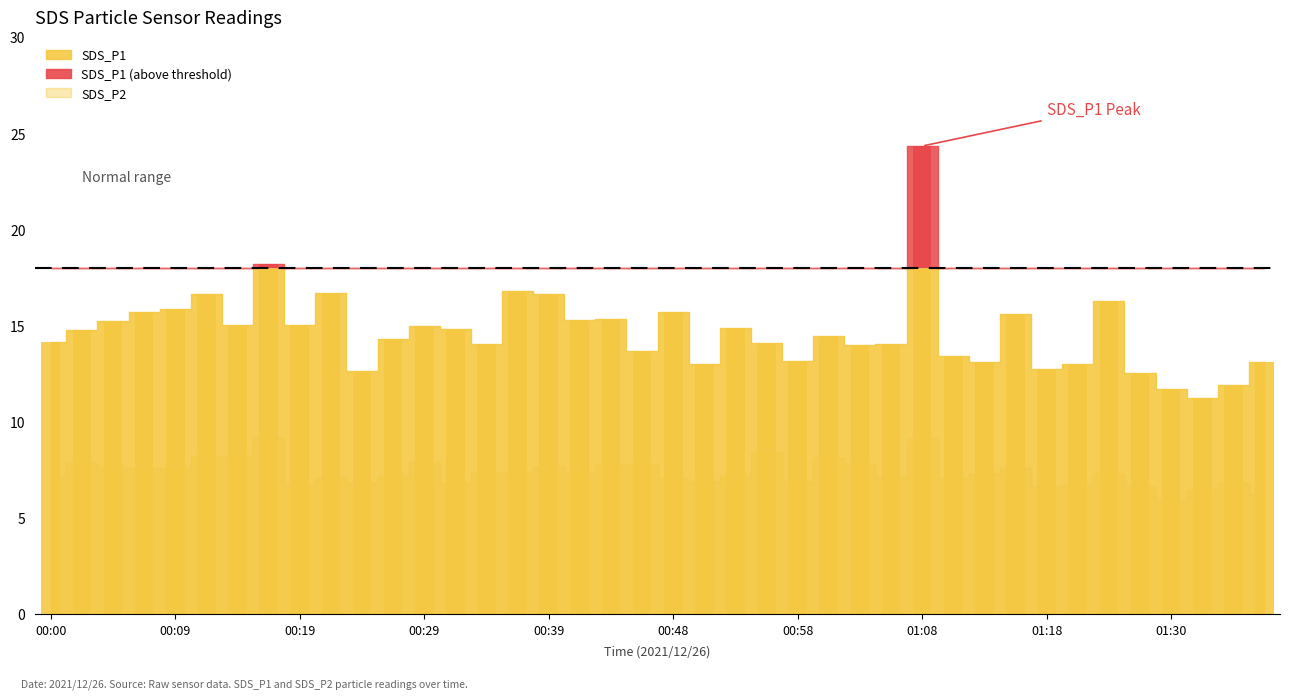

Which category has the lowest value across all series?

01:30